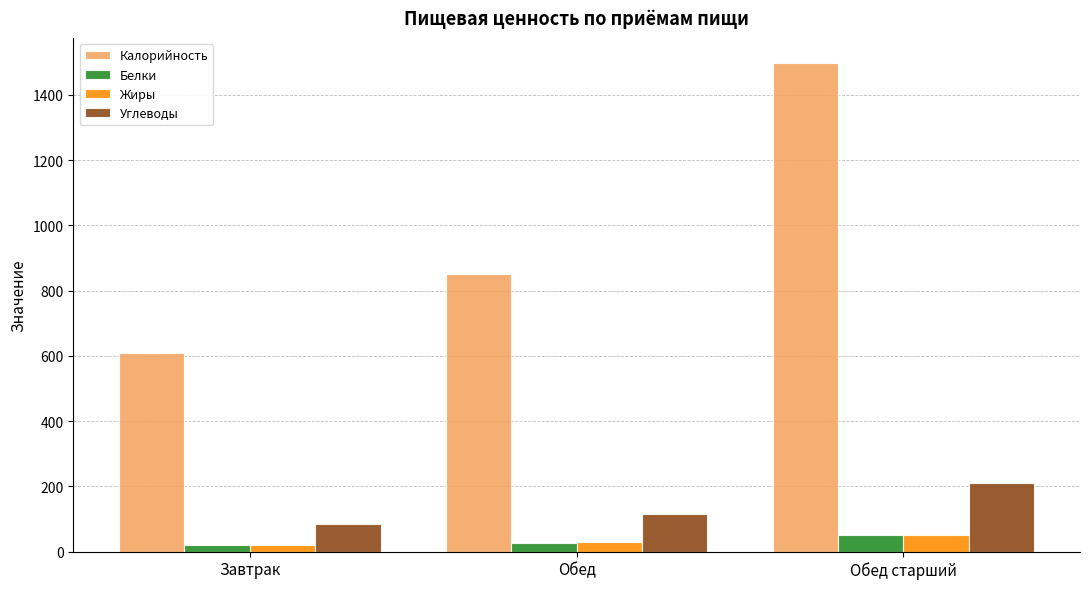

What is the difference between the maximum and second lowest values in the Белки series?

22.3